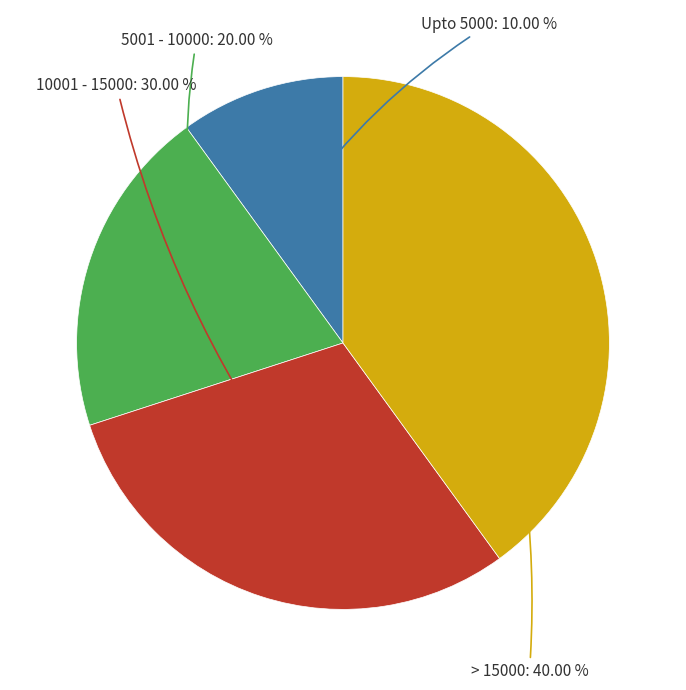

Is there any slice that represents more than half of the pie?

No